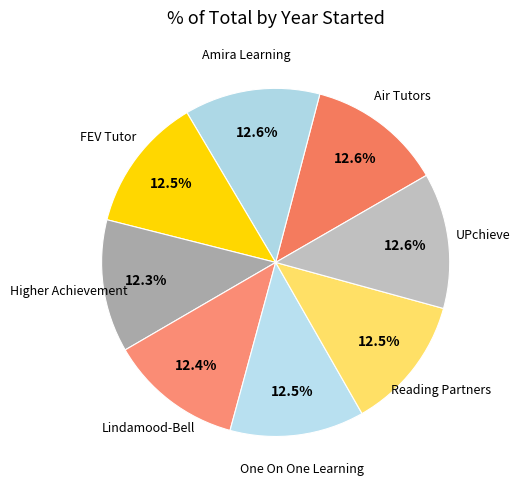

Count the number of slices in the pie.

8